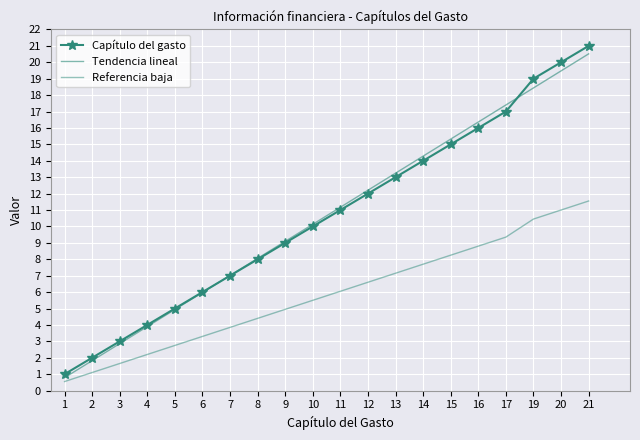

What is the smallest value displayed?

0.6